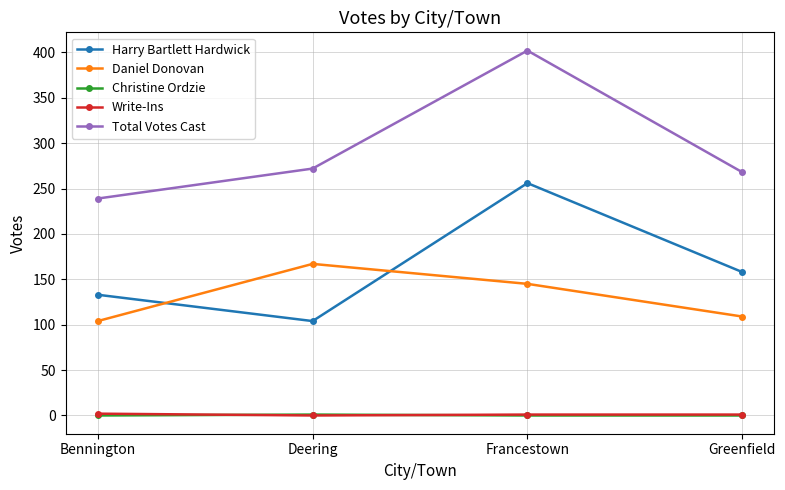

Where is the first local maximum for Total Votes Cast?

Francestown